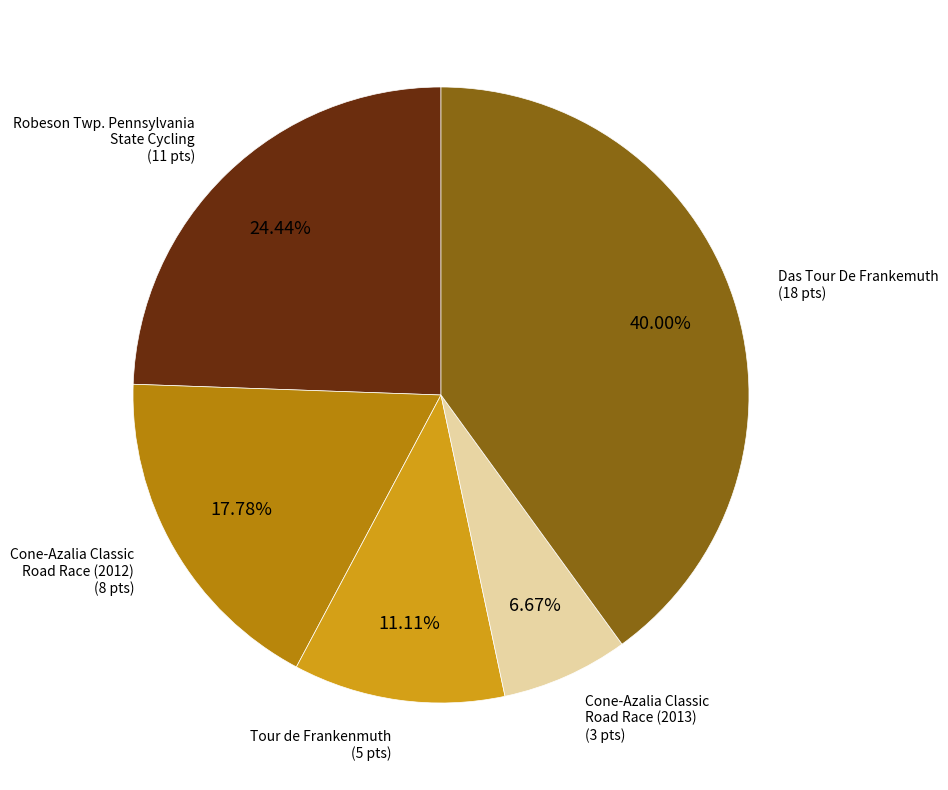

Does any single category account for the majority?

No